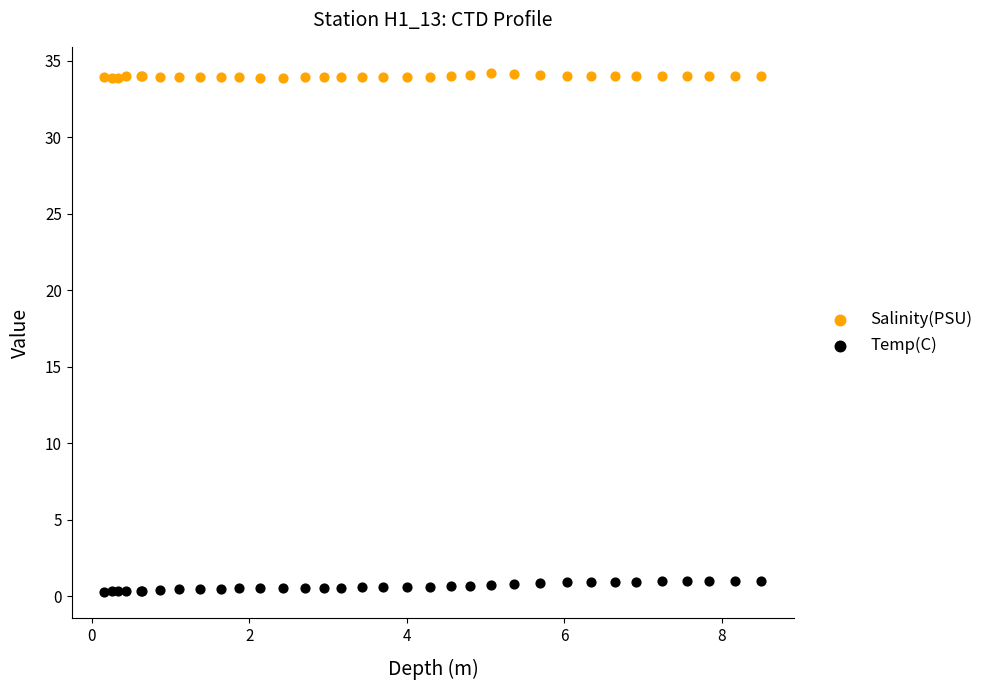

What is the X range (max minus min) for the scatter plot?

8.3